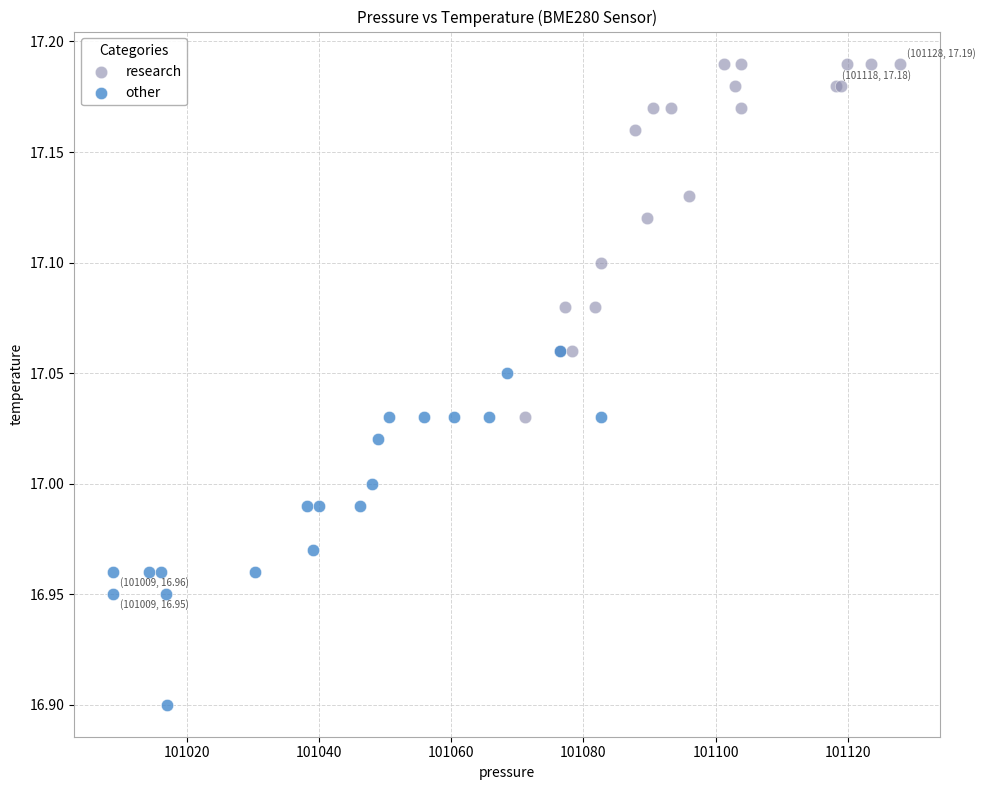

What are all the series names shown in the legend?

research, other